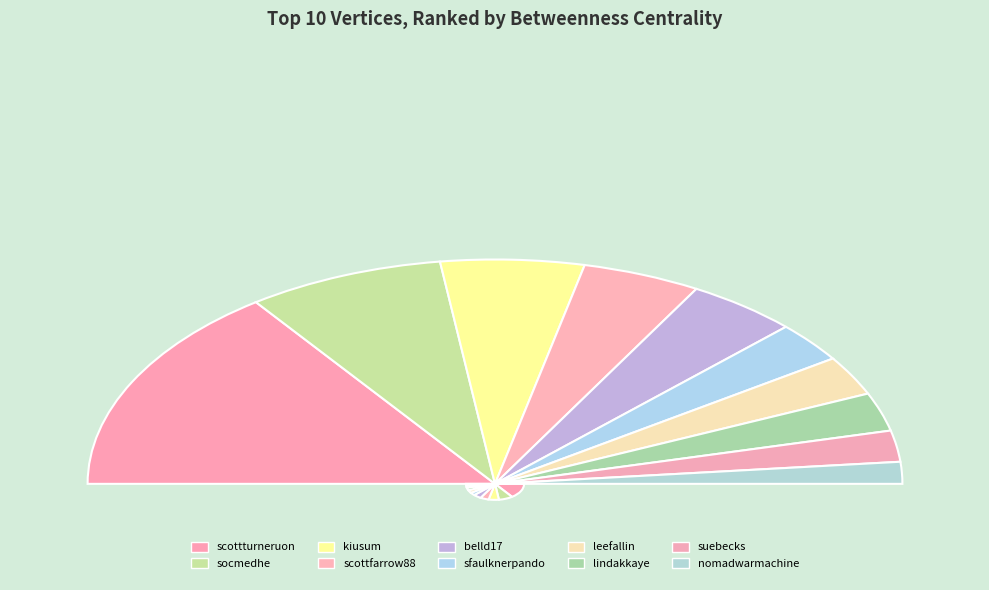

Count the number of slices in the pie.

10